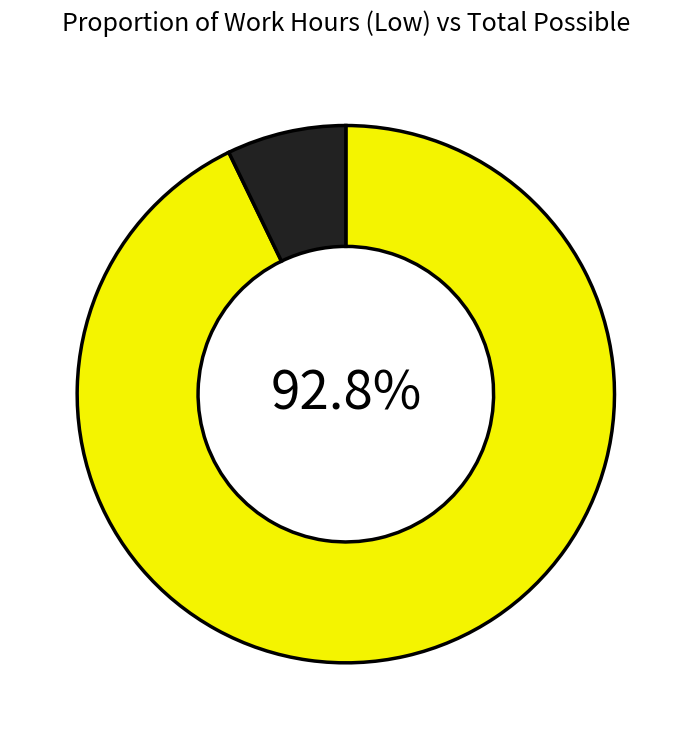

Is there any slice that represents more than half of the pie?

Yes